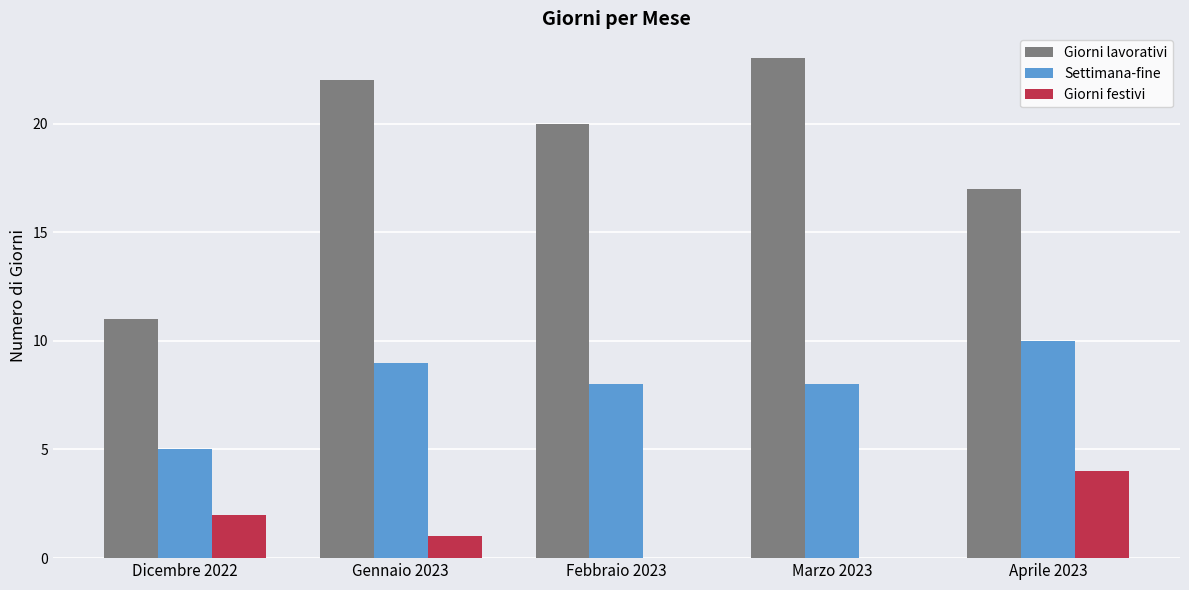

Between Dicembre 2022 and Febbraio 2023, which series saw the biggest shift?

Giorni lavorativi